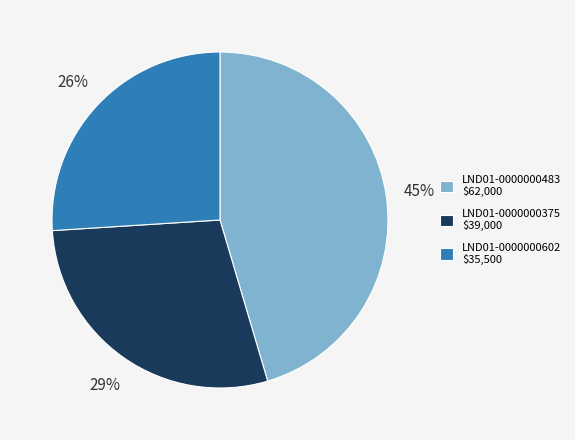

Does LND01-0000000375 represent more than half of the total?

No